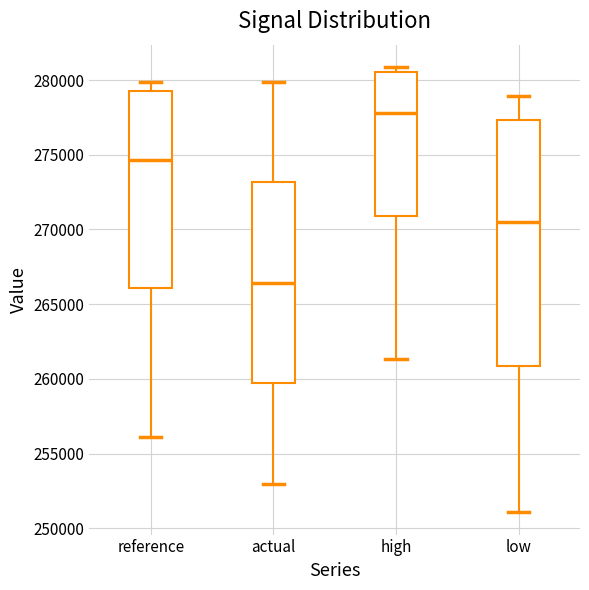

Which box is the tallest, from its lower edge to its upper edge?

low